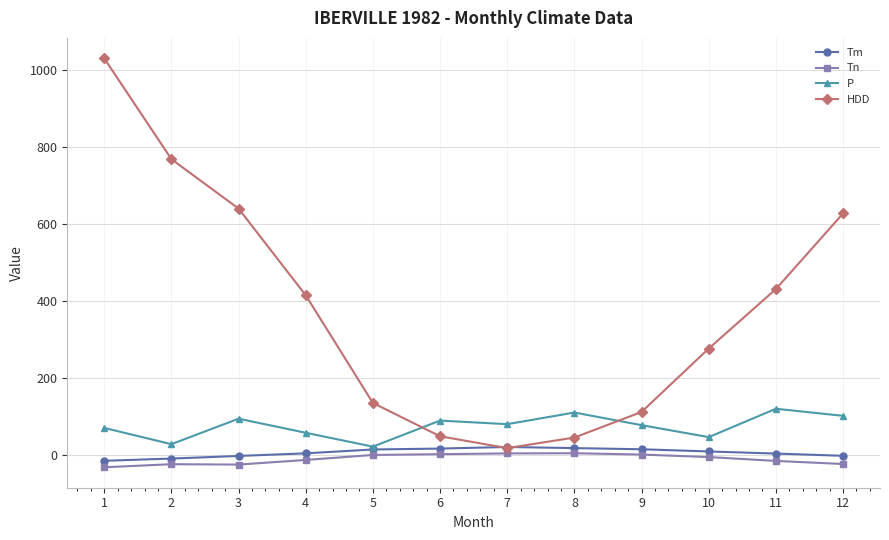

True or false: Tn and Tm cross at least once.

False